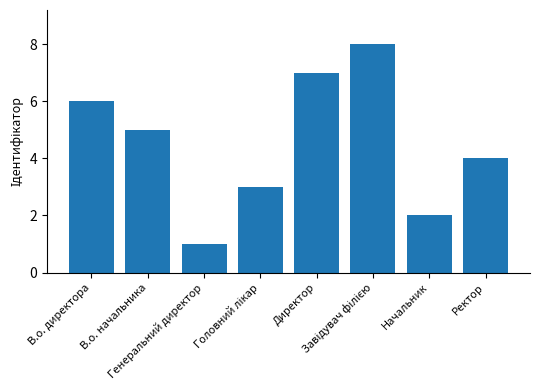

What is the difference between the maximum and second lowest values?

6